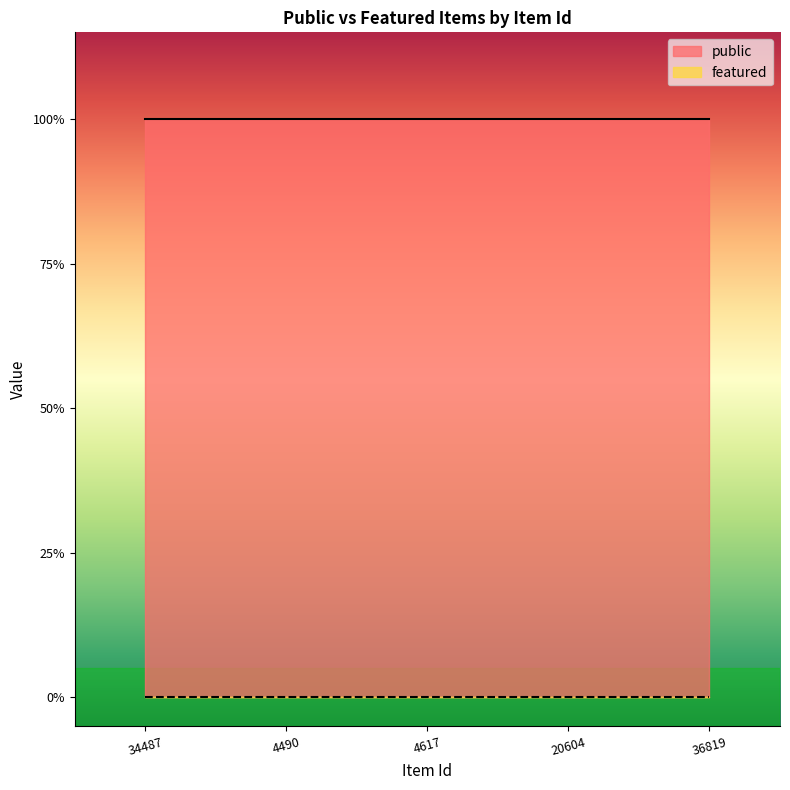

True or false: featured has more than 1 interior local peaks.

False